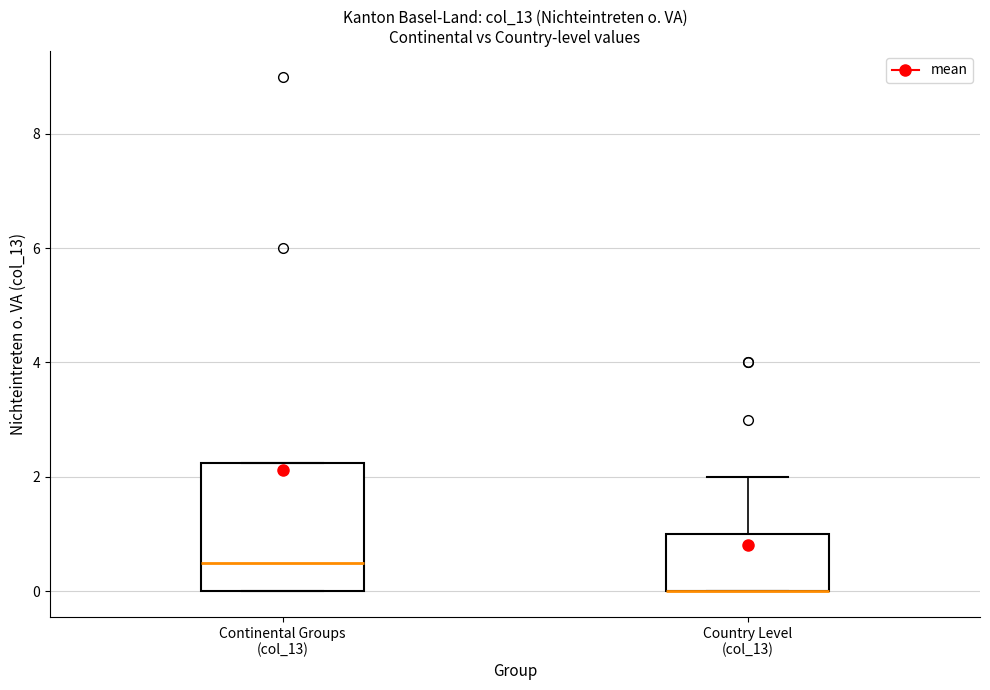

Which box is the tallest, from its lower edge to its upper edge?

Continental Groups (col_13)